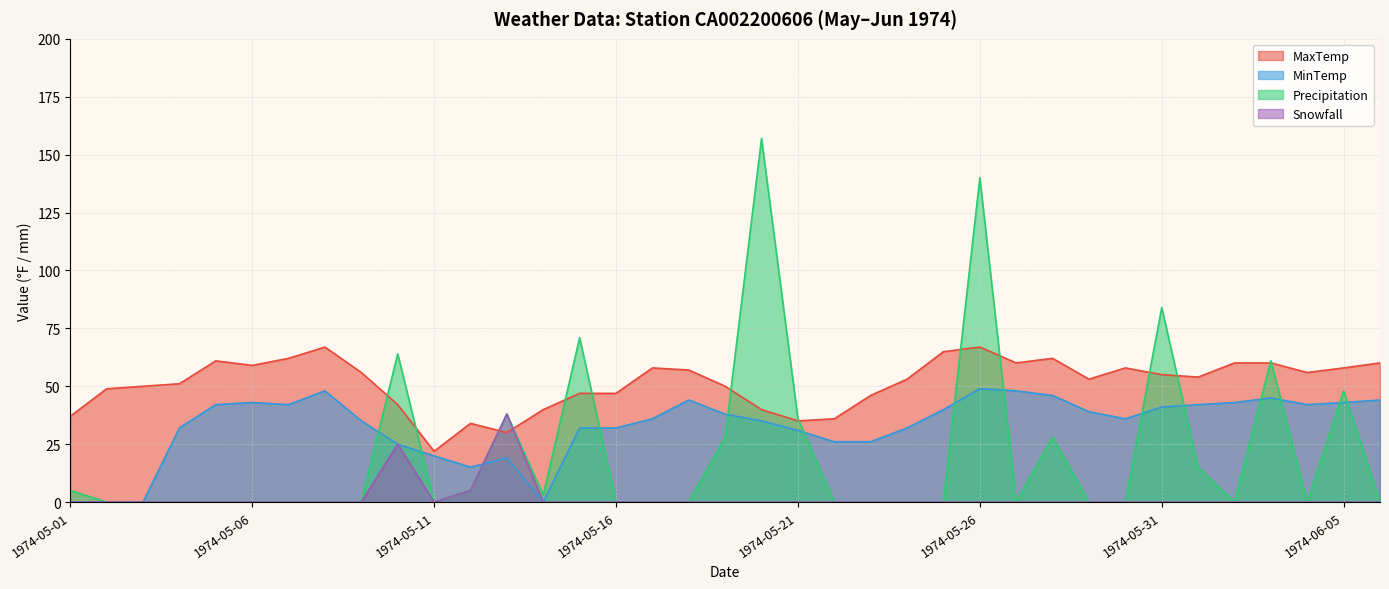

Count the number of categories in the chart.

37